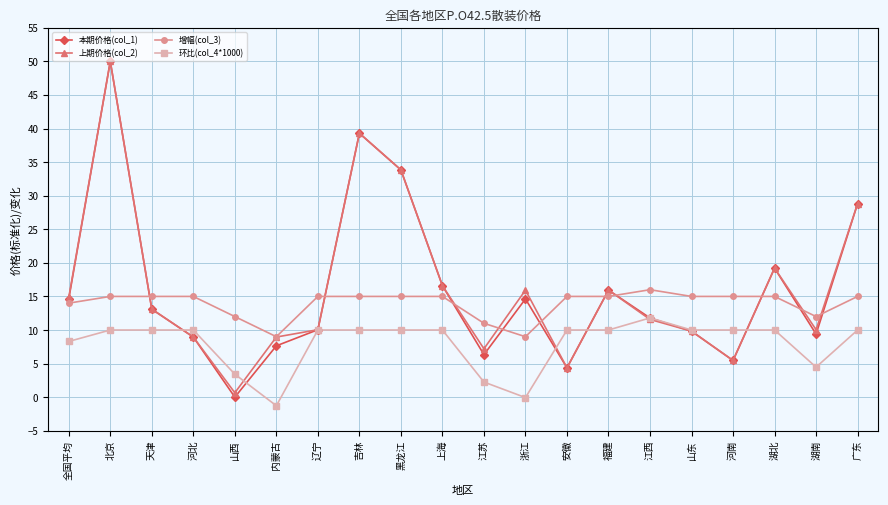

What is the greatest value displayed?

50.0